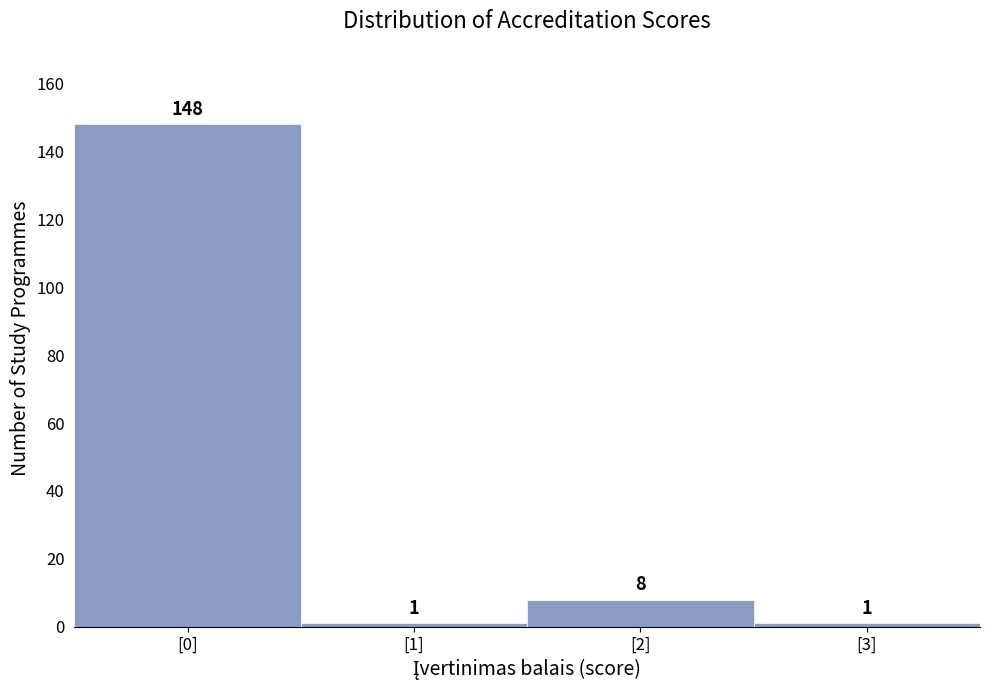

Reading right to left, transcribe all the data shown in this chart.

[3]=1	[2]=8	[1]=1	[0]=148